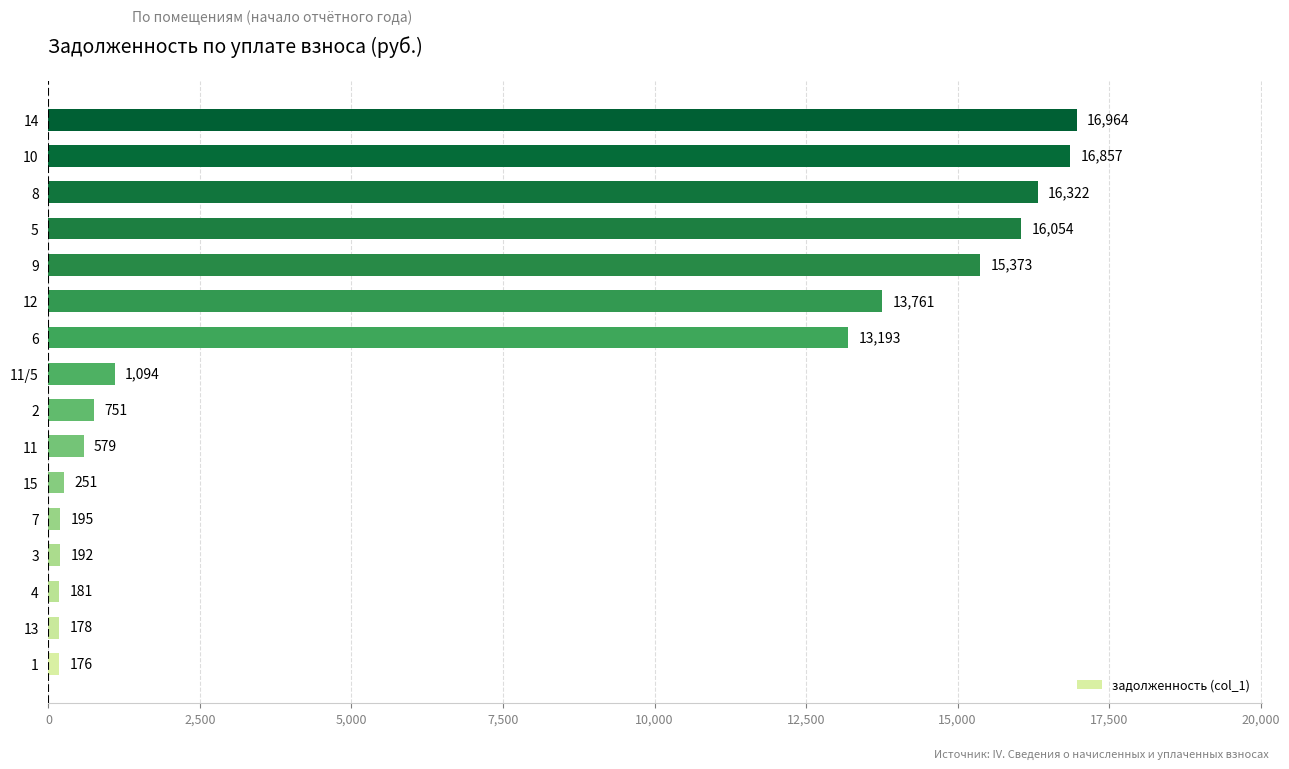

Which label corresponds to the smallest value in the chart?

1